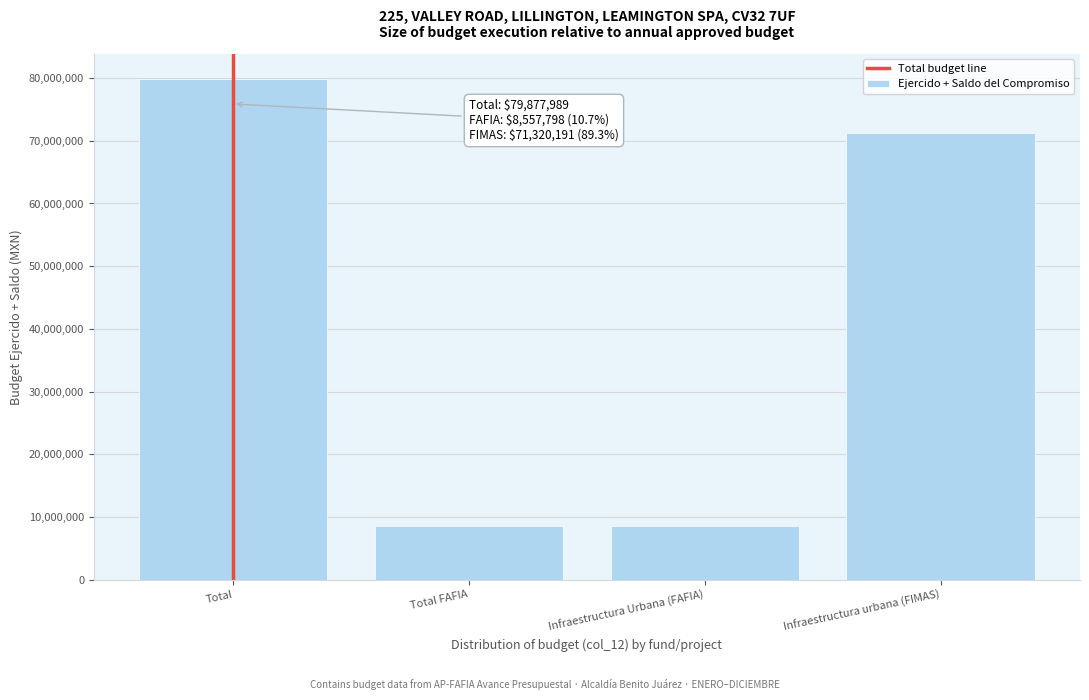

Reading left to right, list all the values displayed in this chart.

Total=79877989.0	Total FAFIA=8557798.0	Infraestructura Urbana (FAFIA)=8557798.0	Infraestructura urbana (FIMAS)=71320191.0